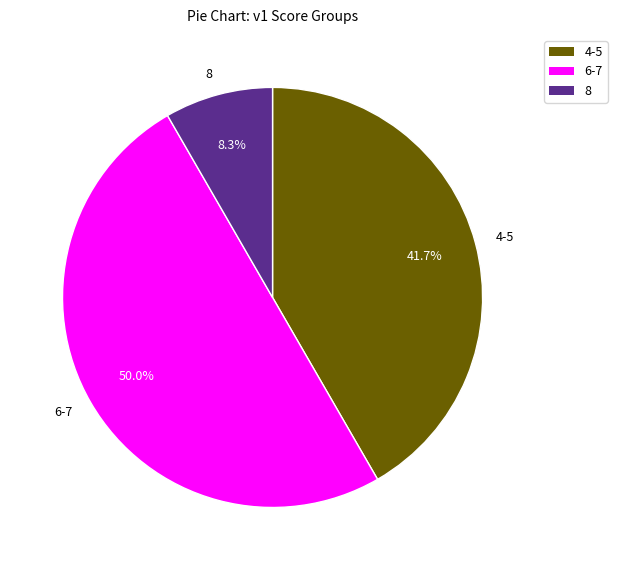

What is the ratio of the value at 6-7 to the value at 8?

6.0